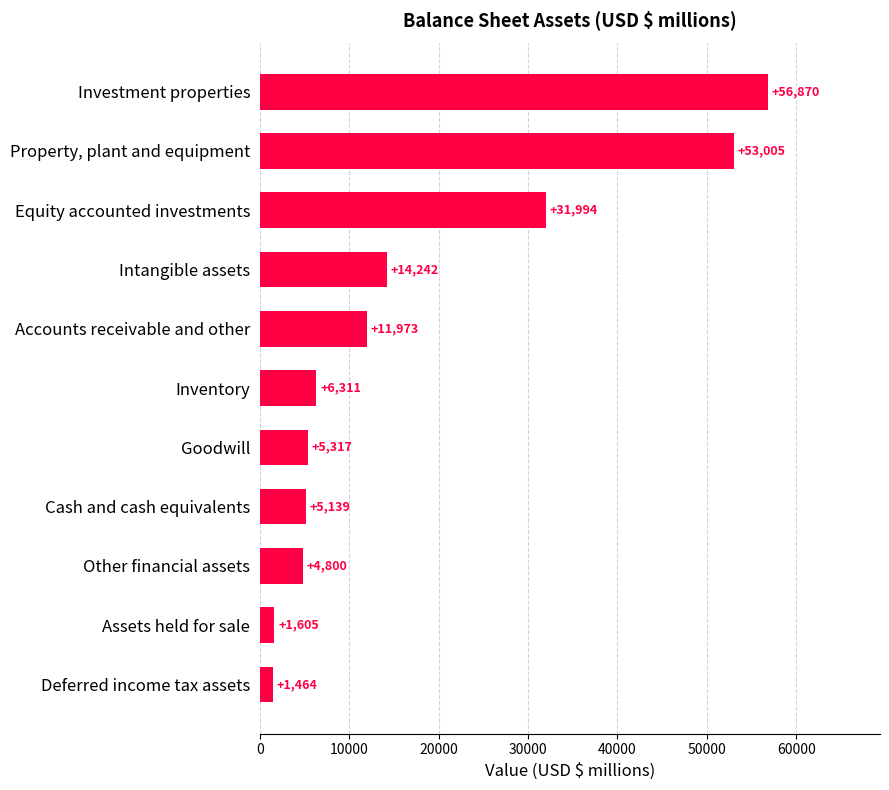

What is the difference between the maximum and minimum values?

55406